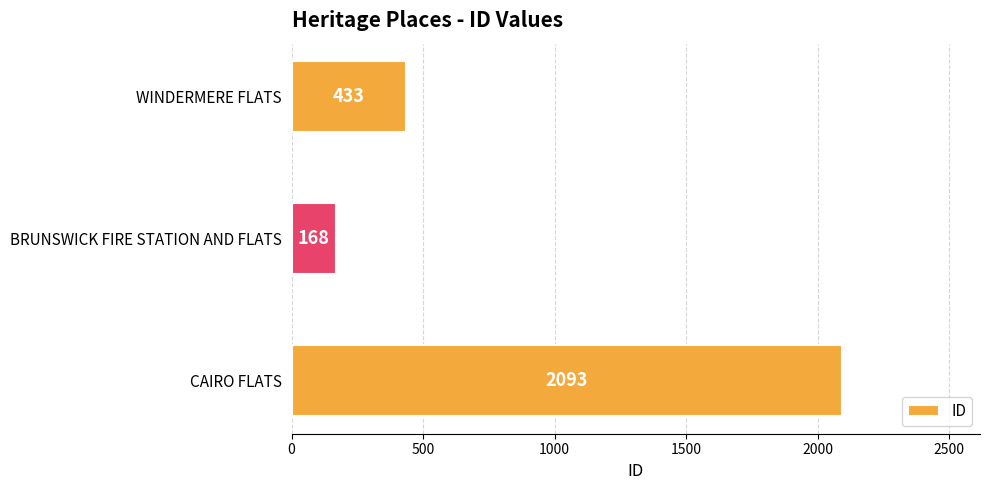

Are the bars horizontal?

Yes